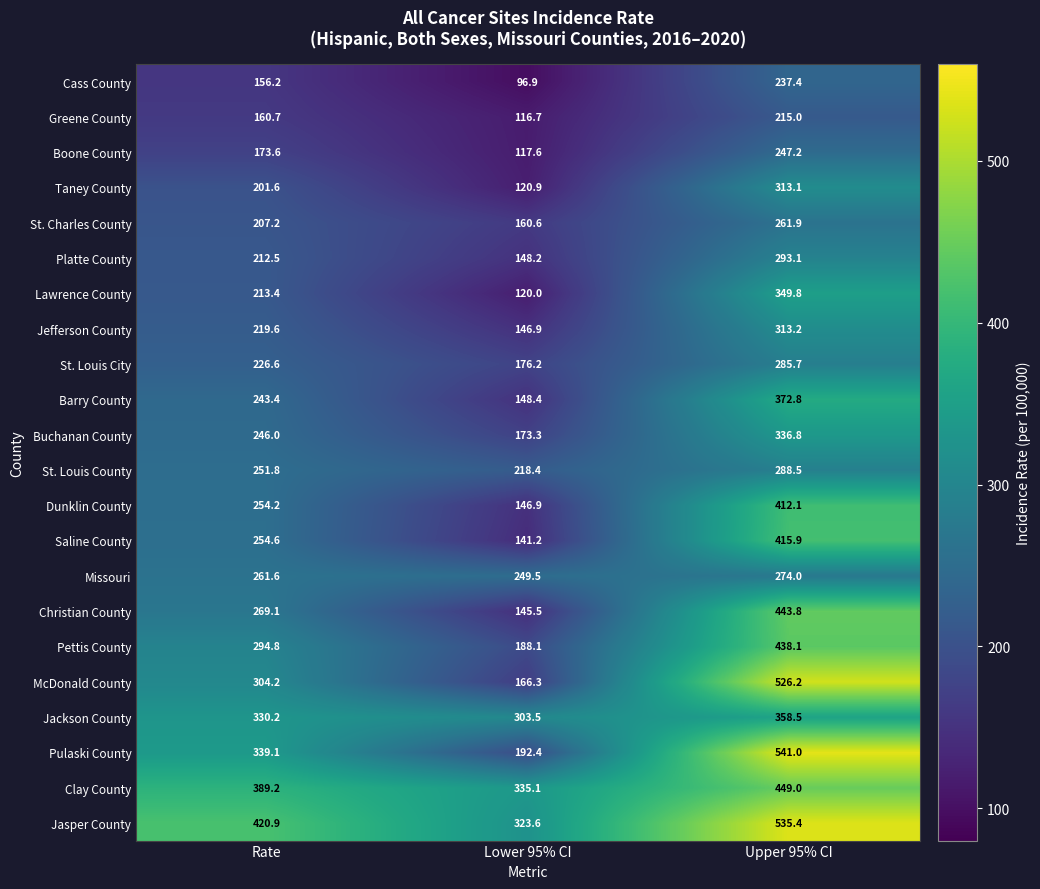

At which label is Jackson County closest to 331?

Rate